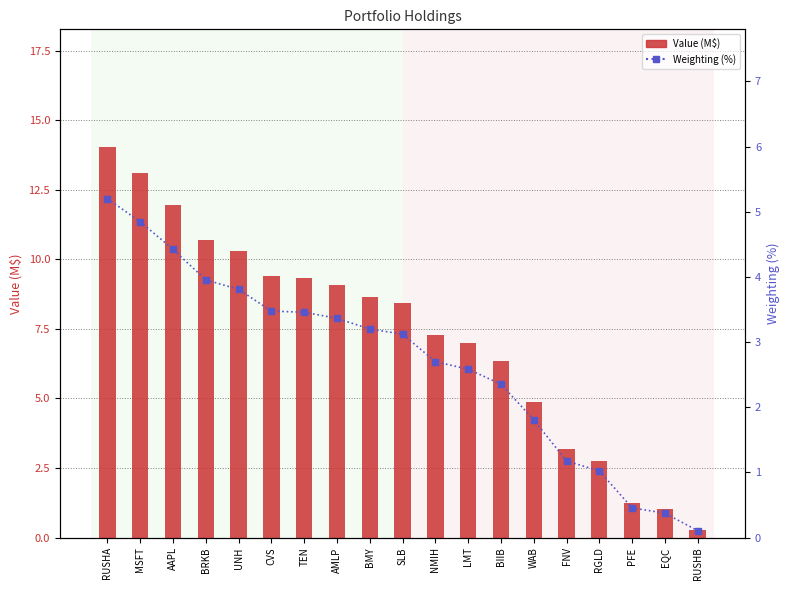

Which series has the widest spread of Y values?

Value (M$)